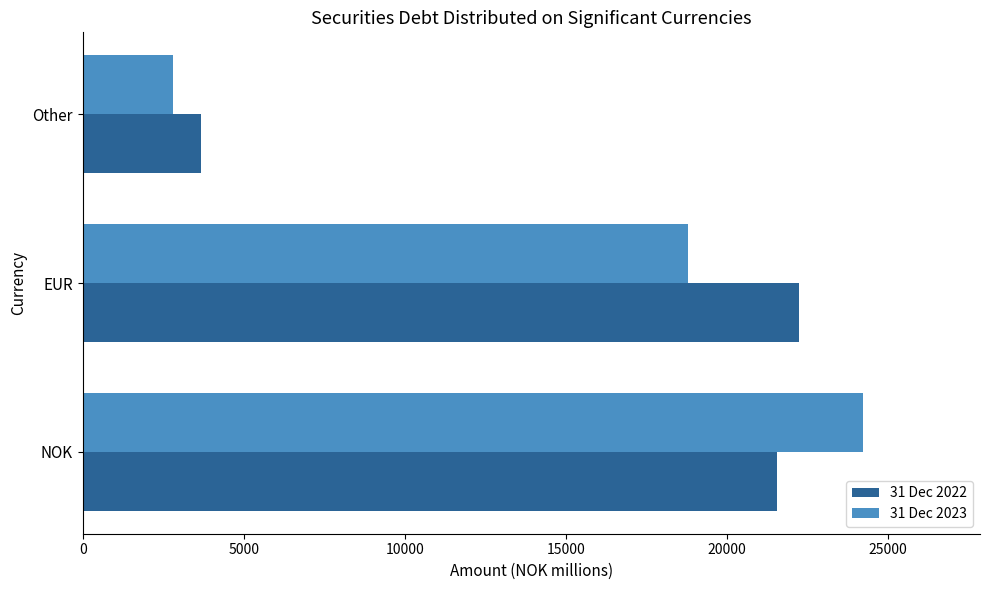

What is the average value of the 31 Dec 2022 series?

15825